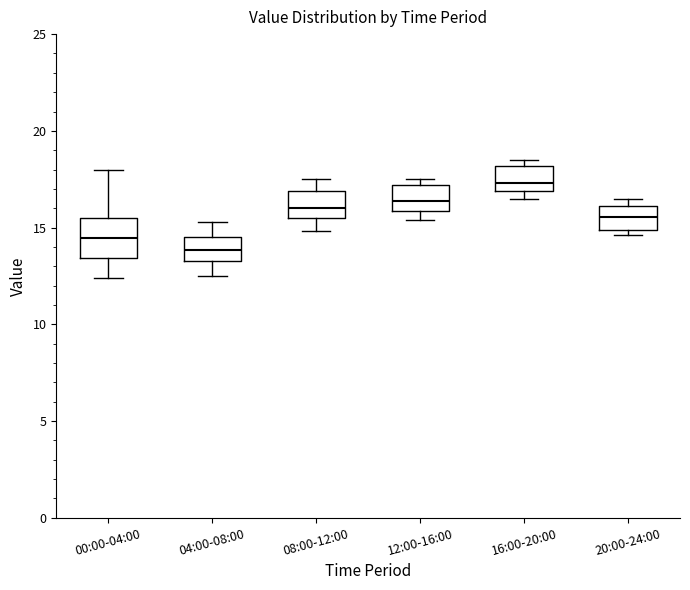

Where is the lower edge of the box for 04:00-08:00 on the y-axis? The values are not printed on the chart, so give them approximately, as read against the axis.

13.5